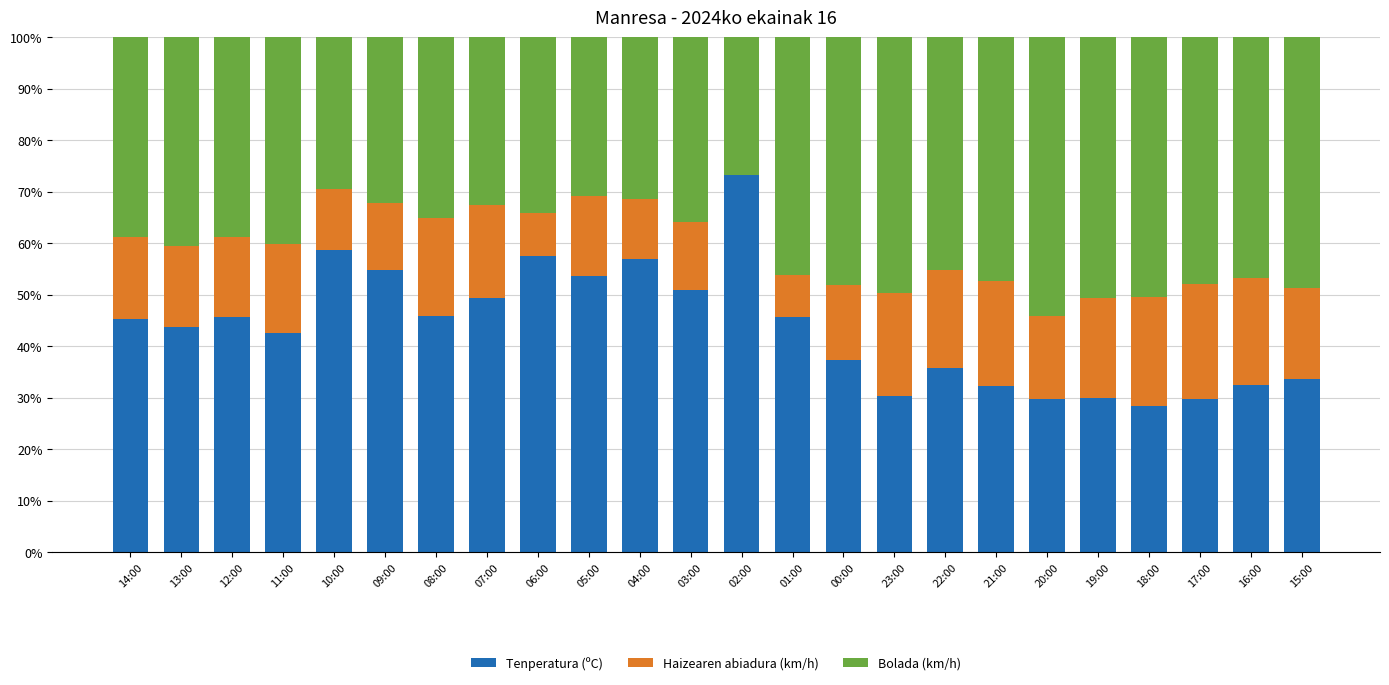

What is the sum of all Tenperatura (ºC) values?

1043.6